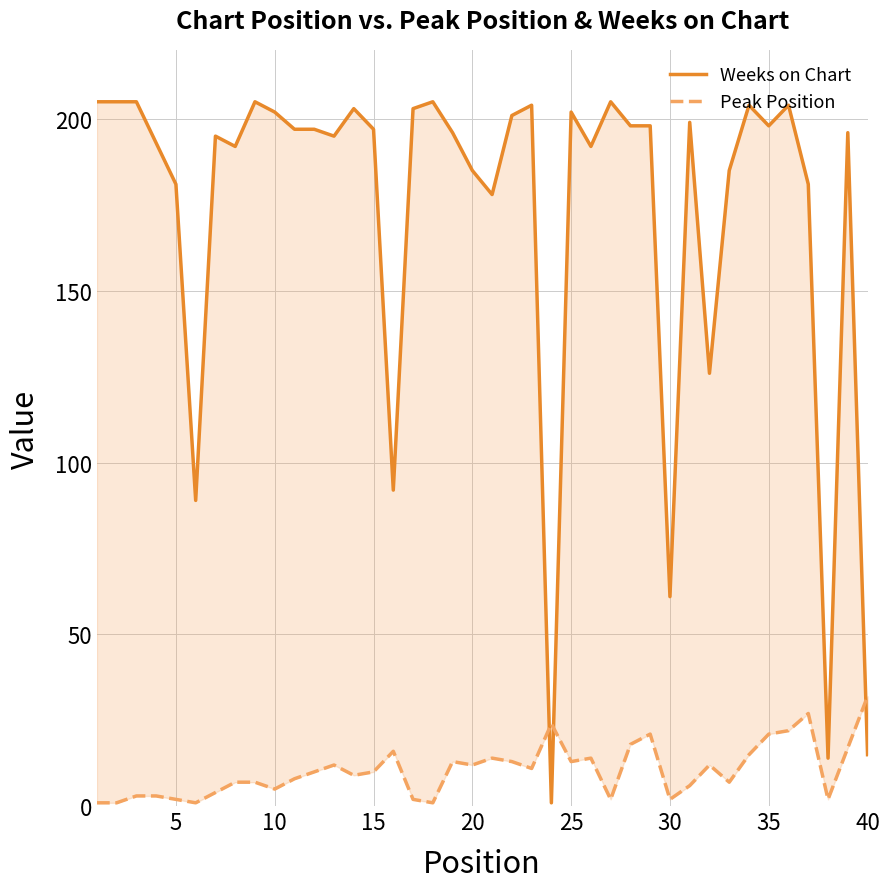

How many series are shown in this chart?

2